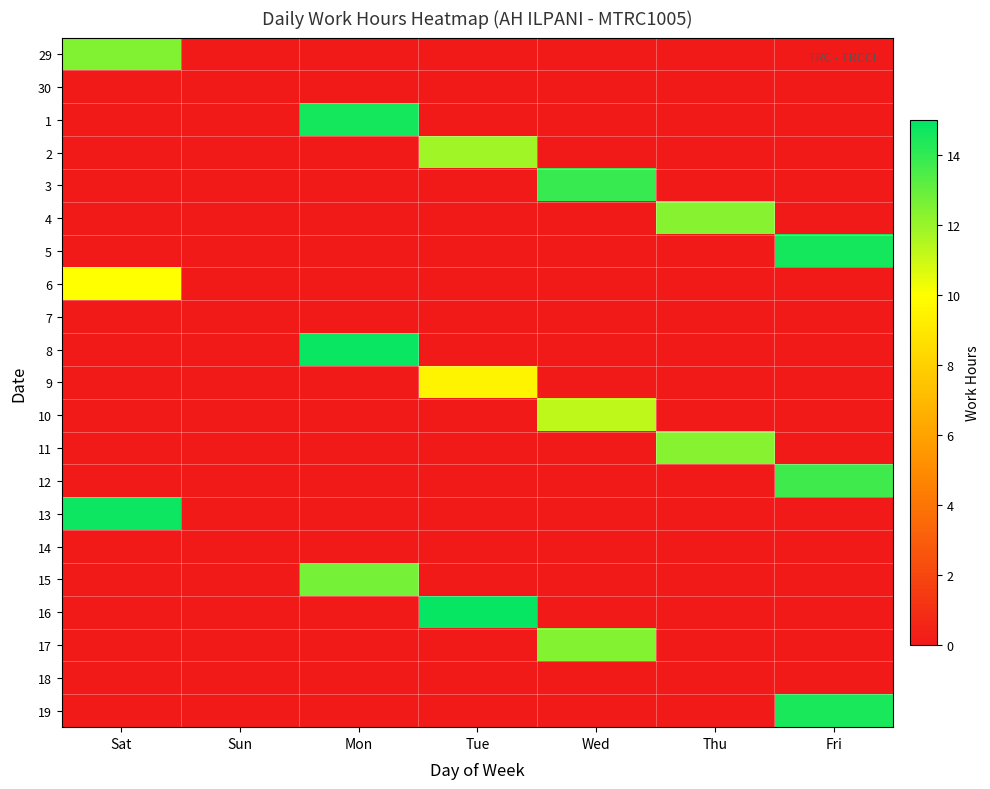

What is the maximum value shown in the chart?

14.9